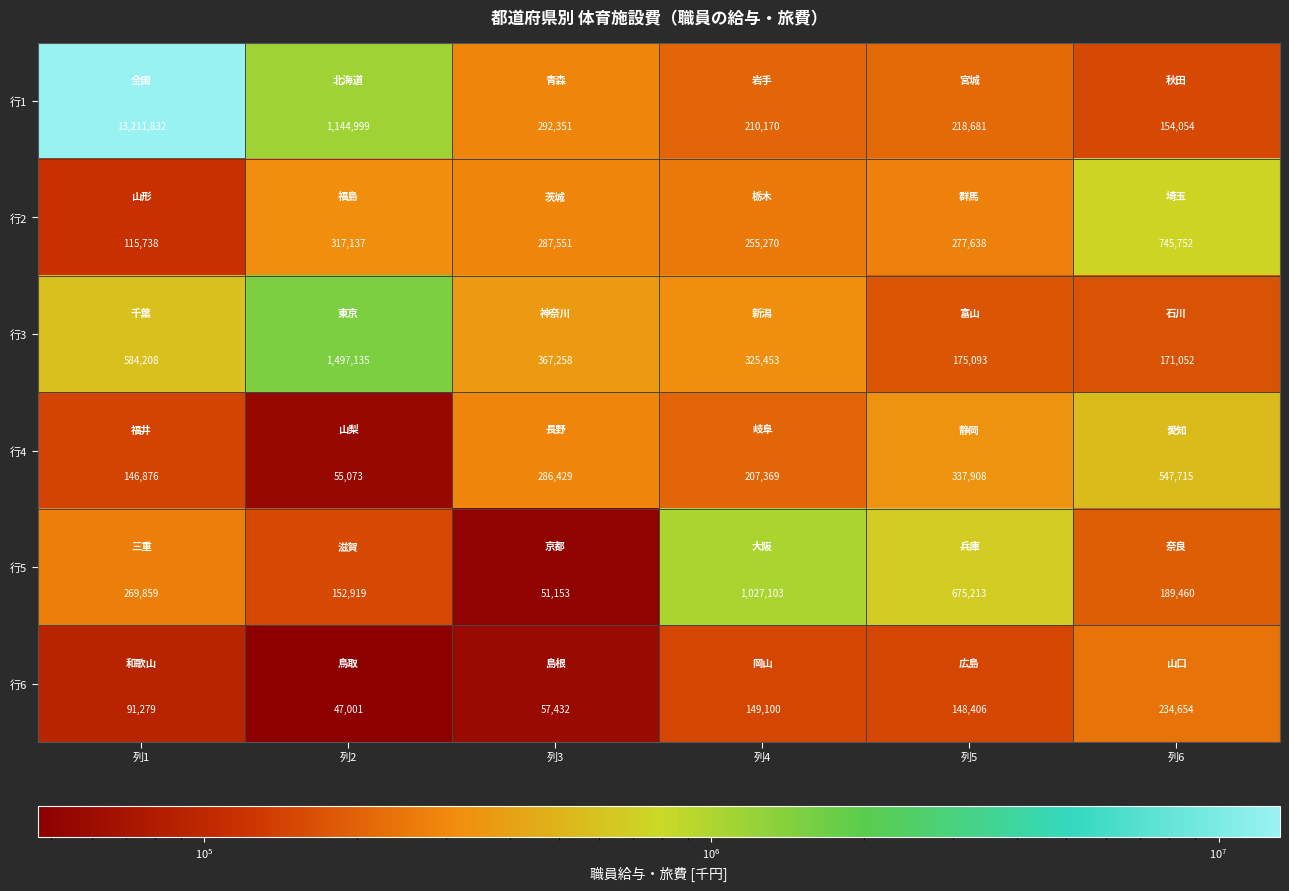

At which category is the sum across all series the highest?

列1